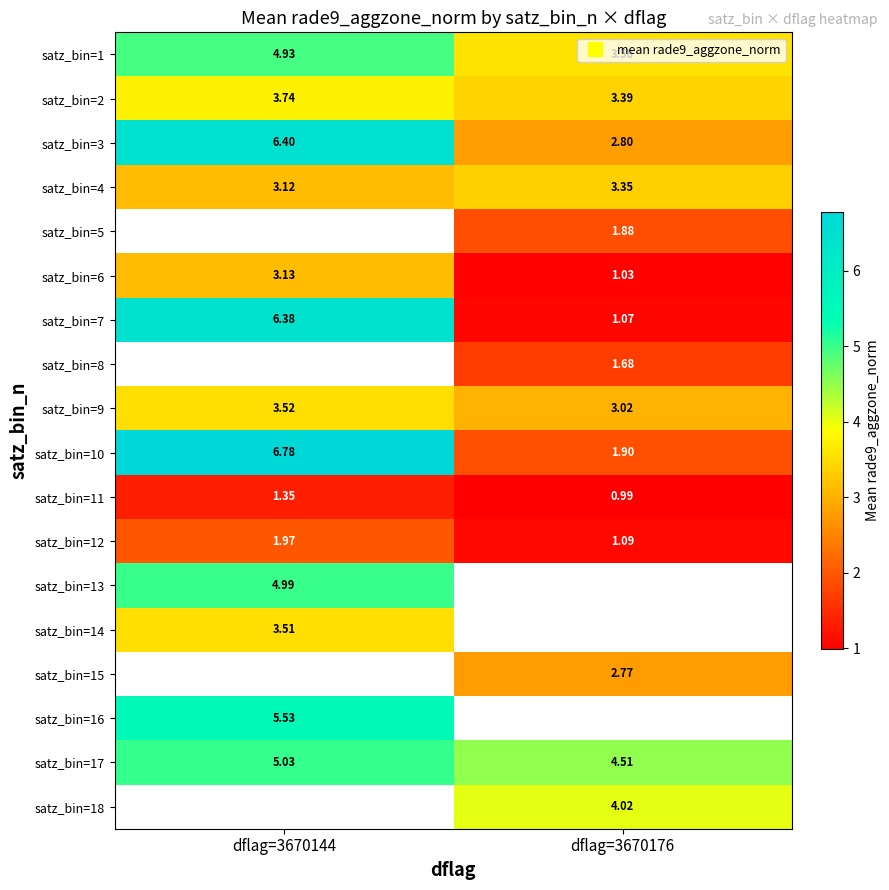

Between dflag=3670176 and dflag=3670144, which is larger?

dflag=3670144